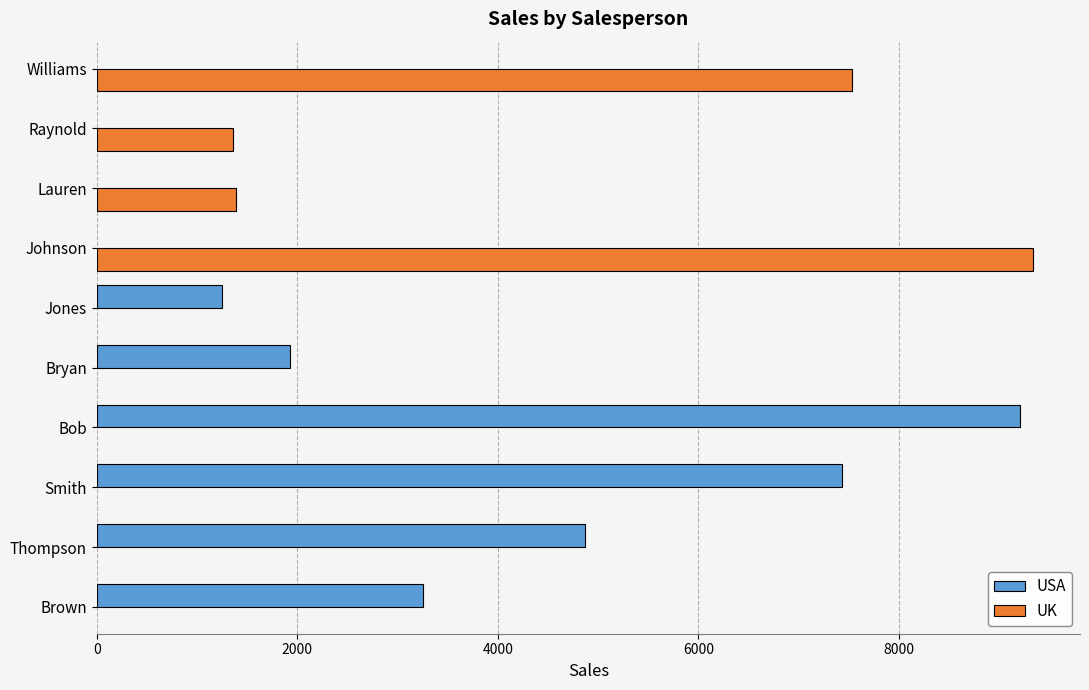

True or false: USA has a value of 1245 at Jones.

True